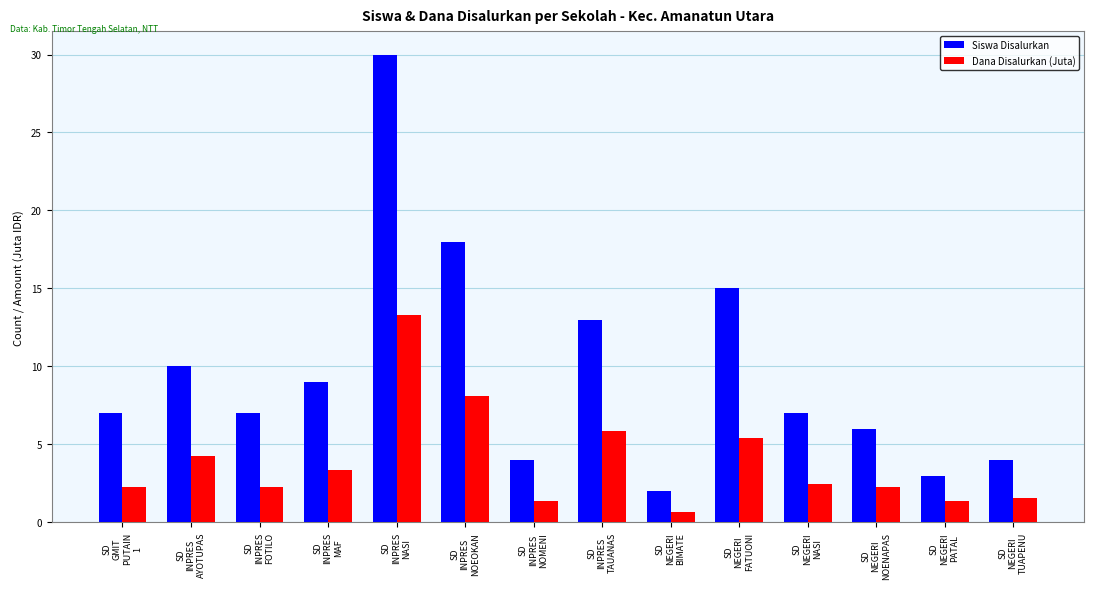

At which label does Dana Disalurkan (Juta) reach its minimum?

SD
NEGERI
BIMATE